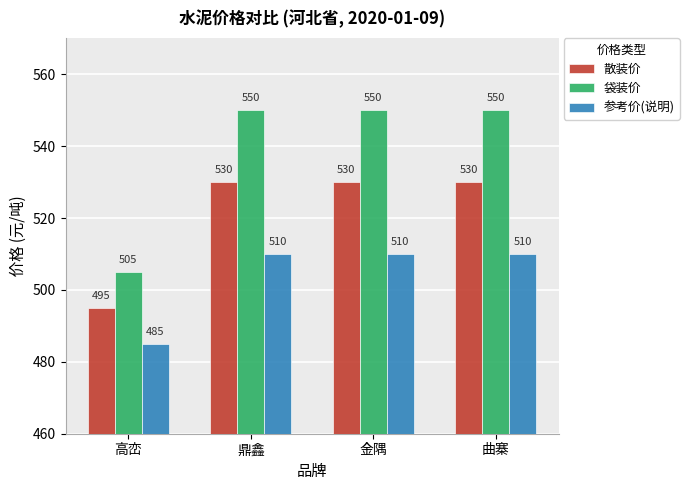

What is the difference between the second highest and minimum values in the 散装价 series?

35